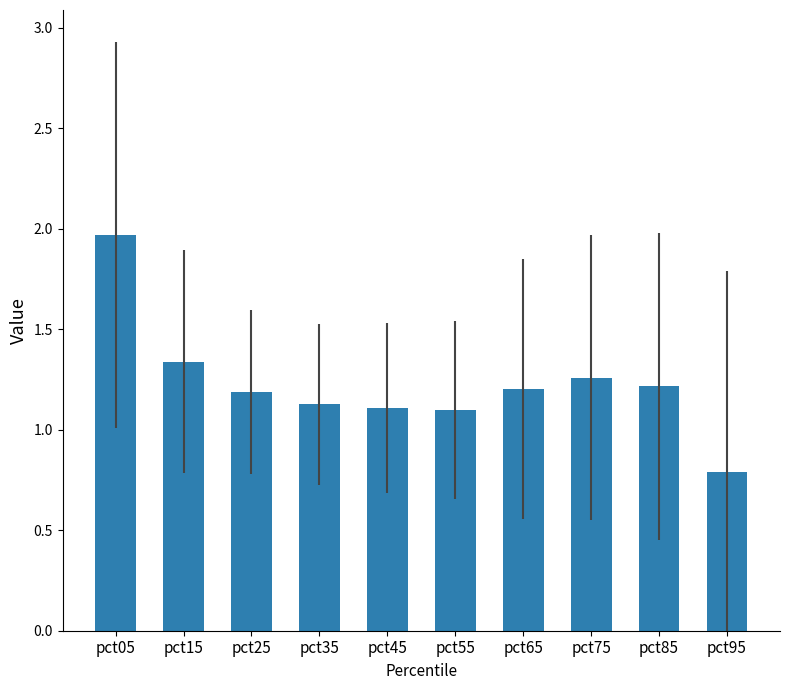

What is the value of the 7th bar from the left?

1.2